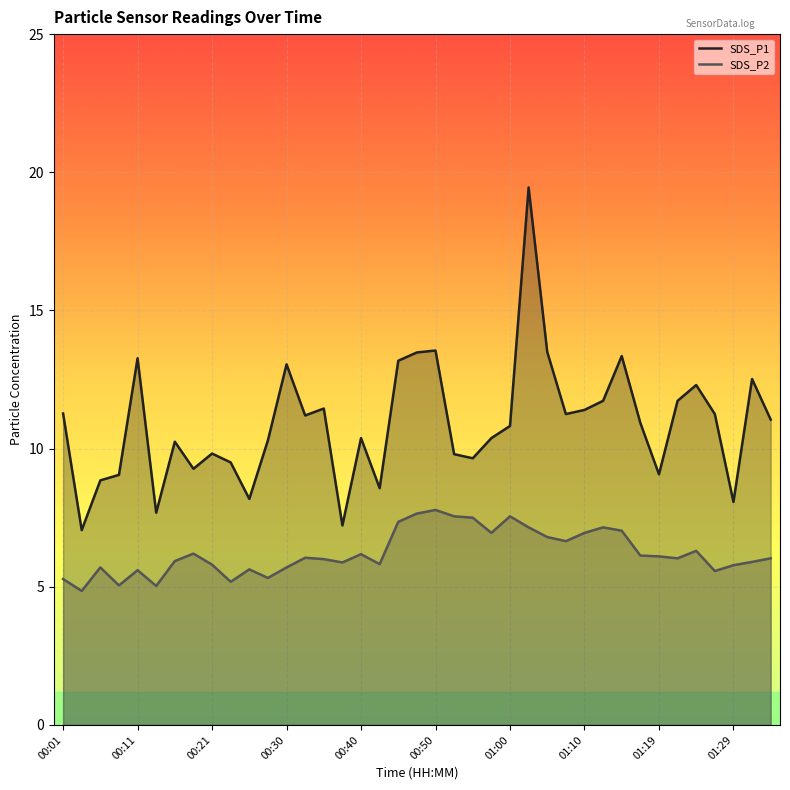

What are all the series names shown in the legend?

SDS_P1, SDS_P2